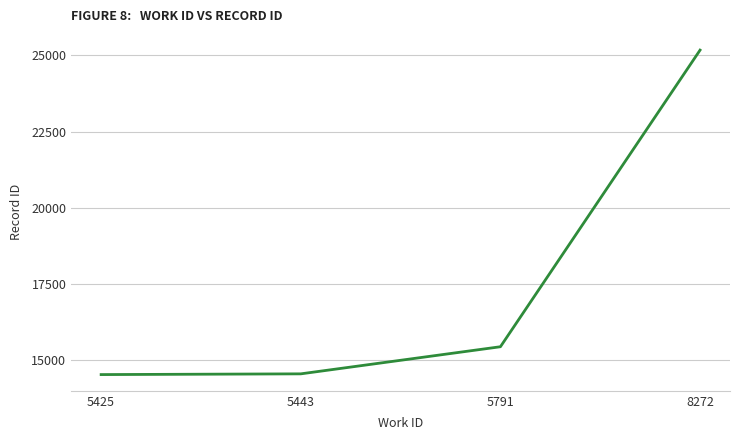

What is the smallest value displayed?

14534